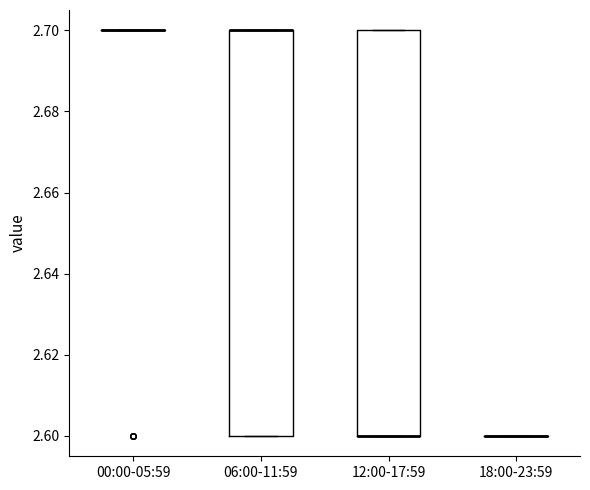

Reading left to right, transcribe this box plot: for each box, give where its median line is, the range the box spans, and where its two whiskers end, as read against the y-axis. The values are not printed on the chart, so give them approximately, as read against the axis.

00:00-05:59: box collapsed to a line at 2.7, whiskers 2.7 to 2.7
06:00-11:59: median 2.7 (drawn on the box's upper edge), box 2.6 to 2.7, whiskers 2.6 to 2.7
12:00-17:59: median 2.6 (drawn on the box's lower edge), box 2.6 to 2.7, whiskers 2.6 to 2.7
18:00-23:59: box collapsed to a line at 2.6, whiskers 2.6 to 2.6